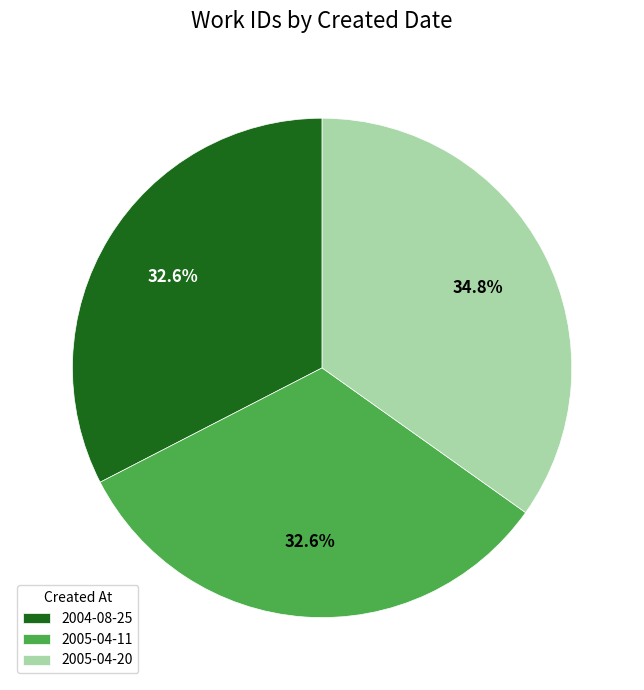

To the nearest percent, what portion does 2005-04-11 represent?

33%